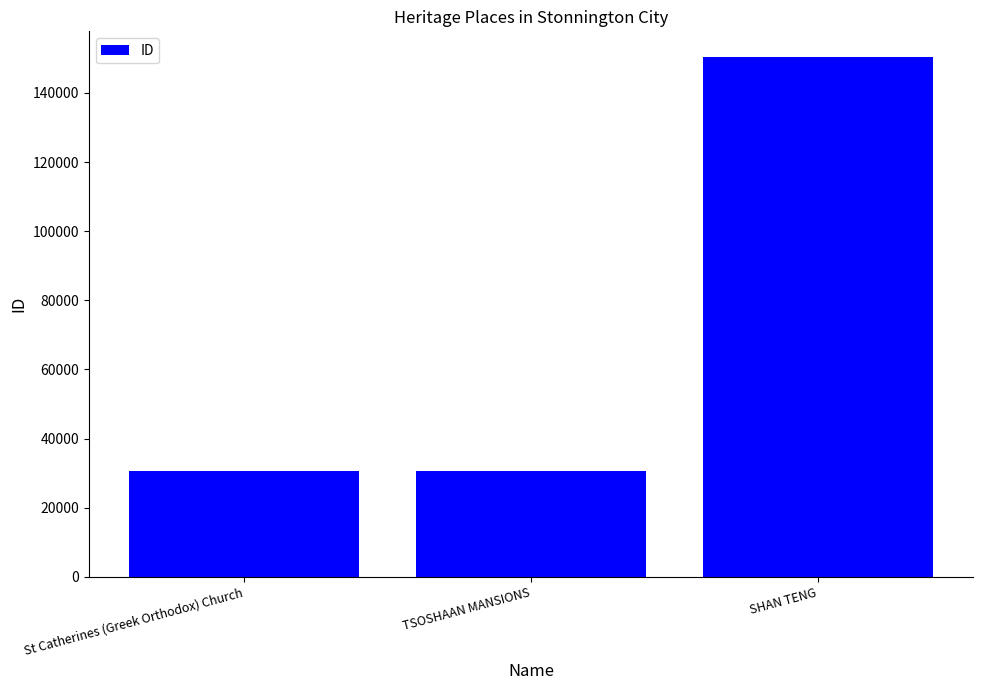

What is the greatest value displayed?

150322